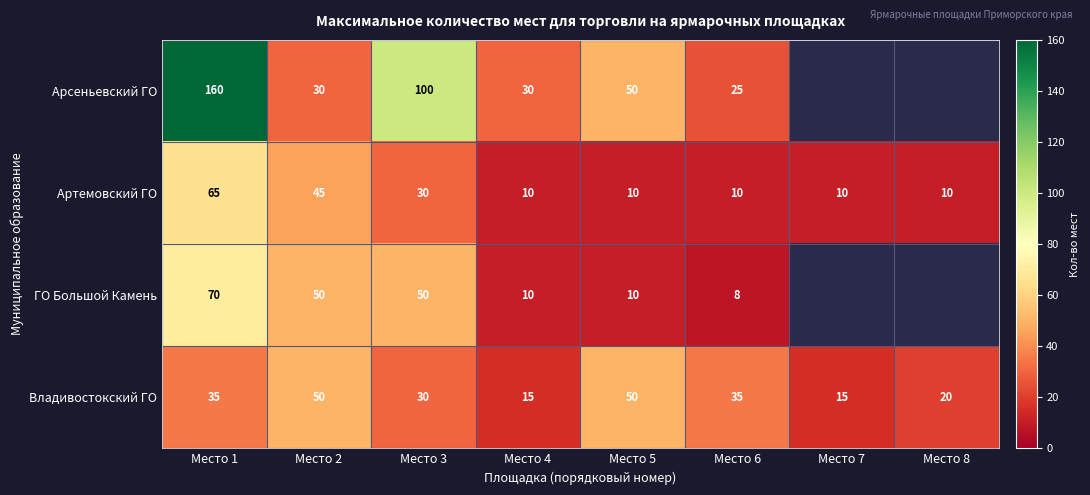

True or false: Владивостокский ГО has a value of 17.8 at Место 1.

False